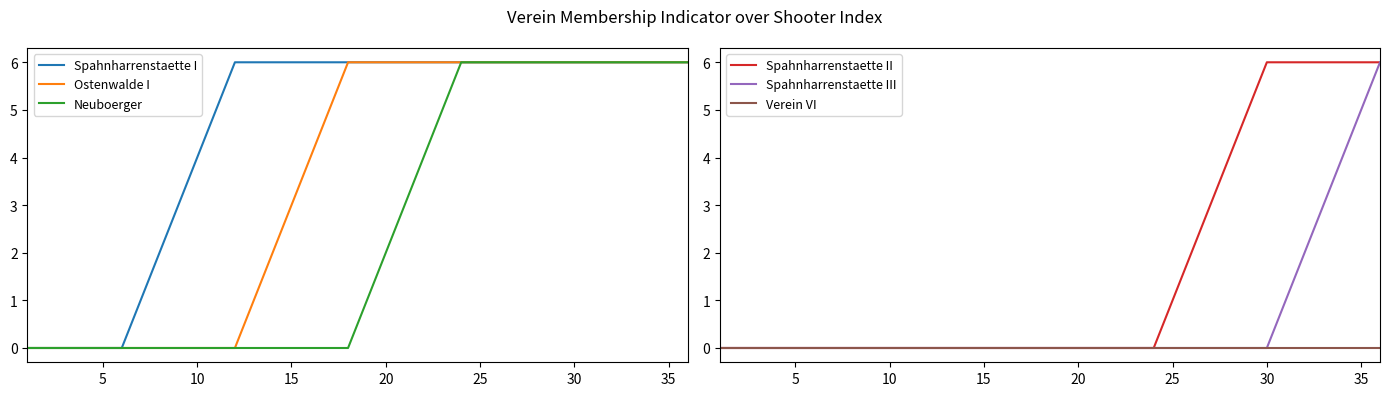

Rank the categories by Spahnharrenstaette I value from highest to lowest.

11, 12, 13, 14, 15, 16, 17, 18, 19, 20, 21, 22, 23, 24, 25, 26, 27, 28, 29, 30, 31, 32, 33, 34, 35, 10, 9, 40, 35, 30, 0, 5, 10, 15, 20, 25